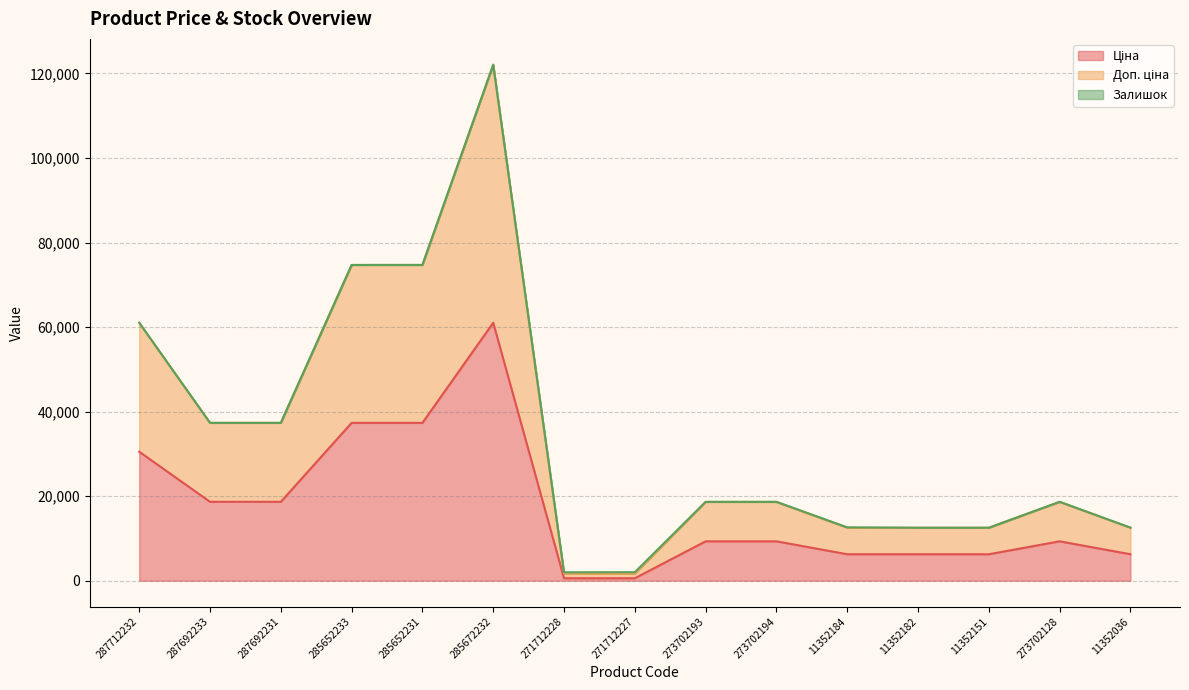

True or false: Доп. ціна and Ціна intersect in this chart.

False